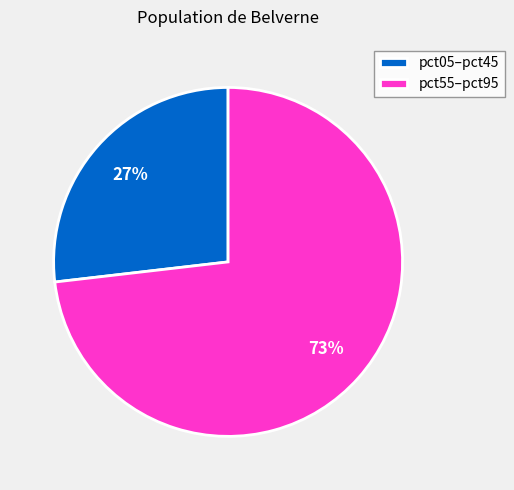

How many slices are in this pie chart?

2